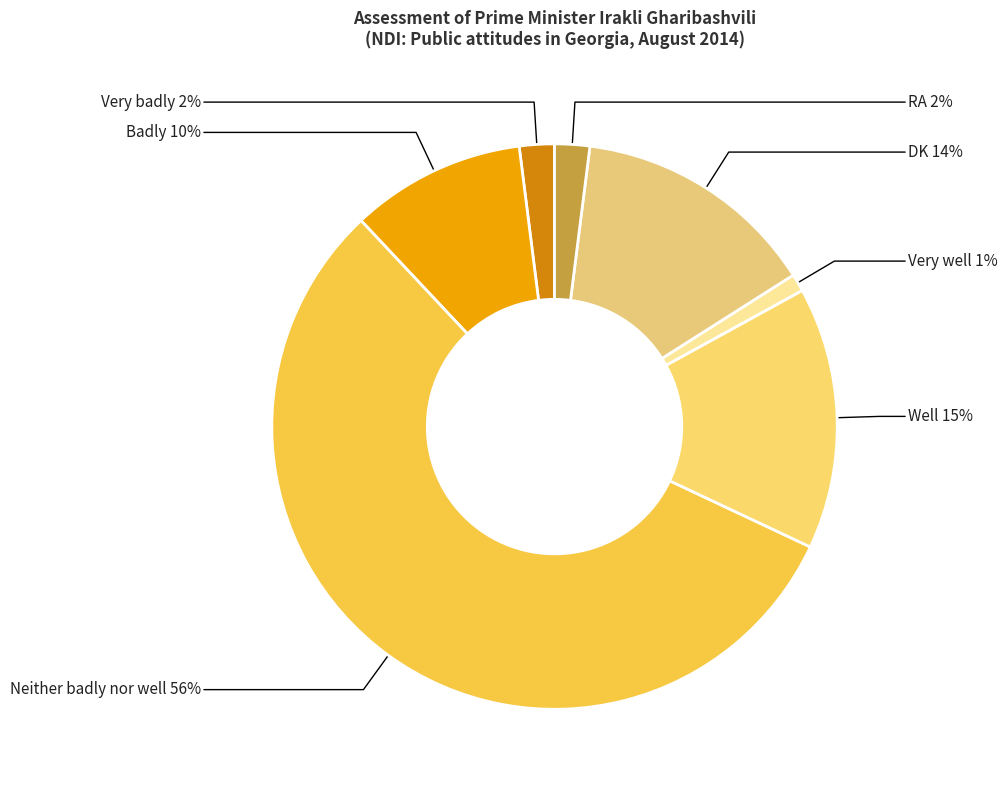

What is the ratio of the value at Well to the value at Very badly?

7.5